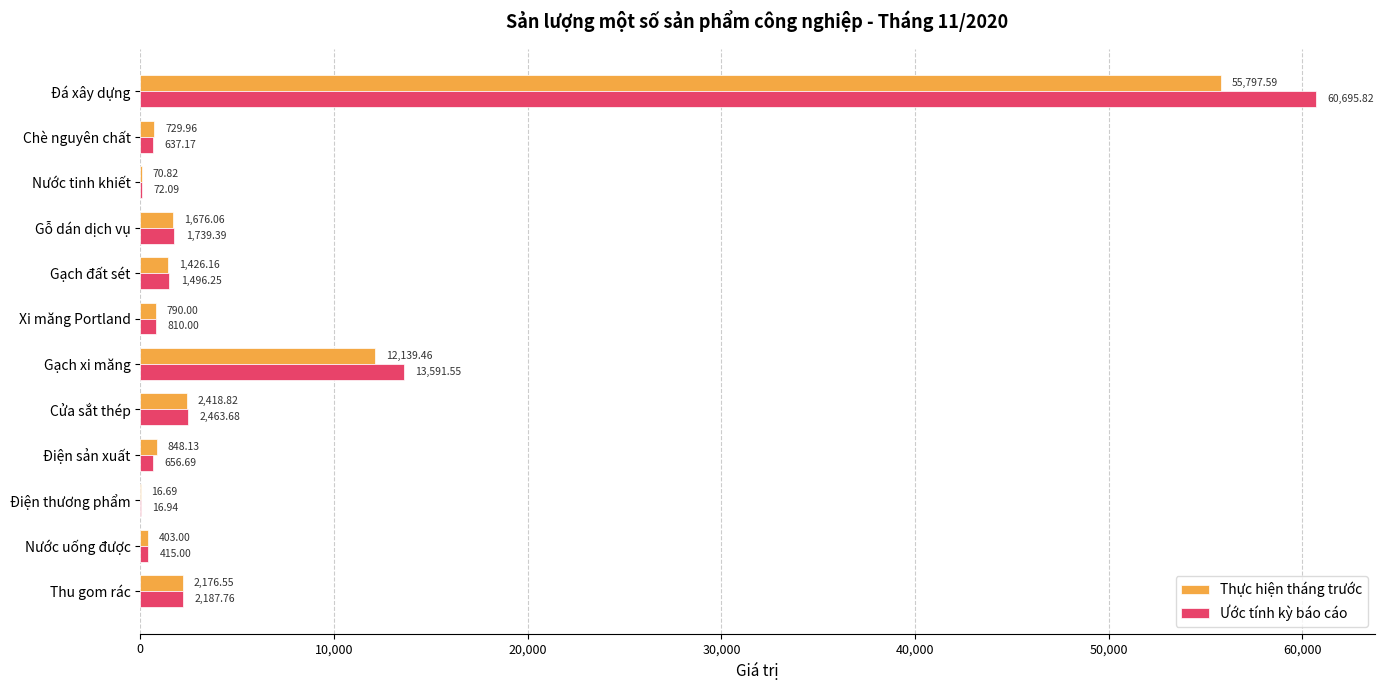

Which series changed the most between Chè nguyên chất and Gạch đất sét?

Ước tính kỳ báo cáo